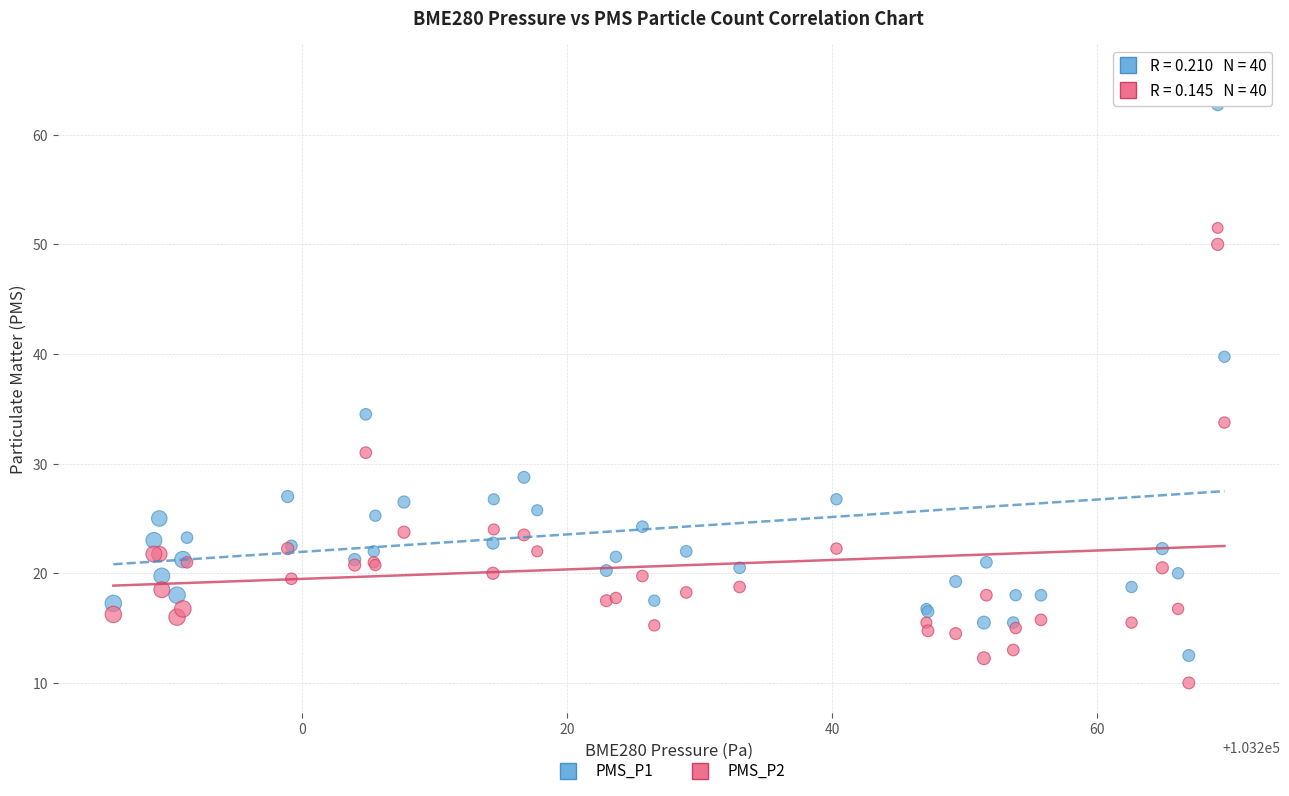

Which series has the largest Y range (max minus min)?

PMS_P1